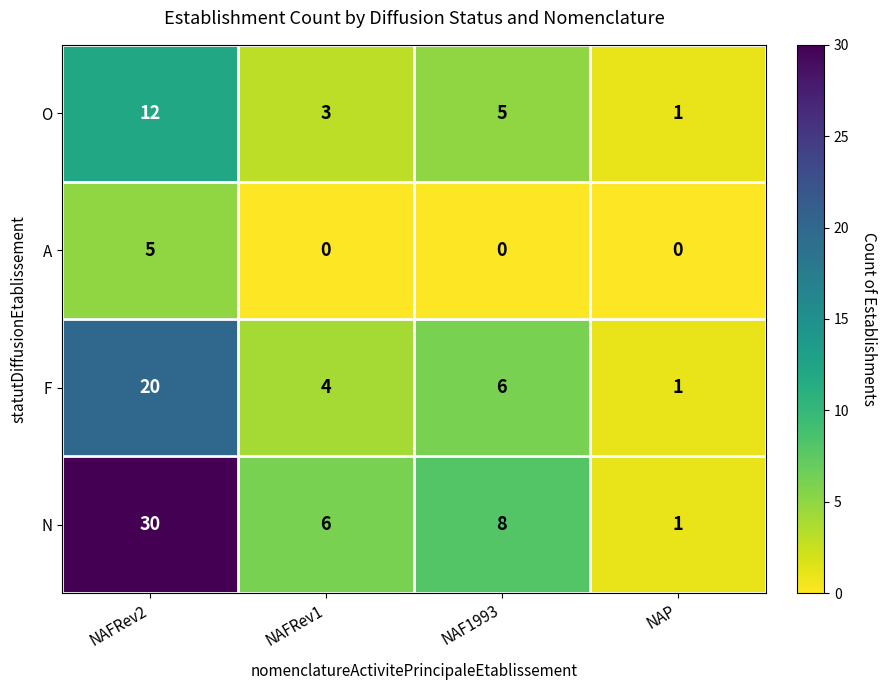

List the series in order of their peak value, highest first.

N, F, O, A